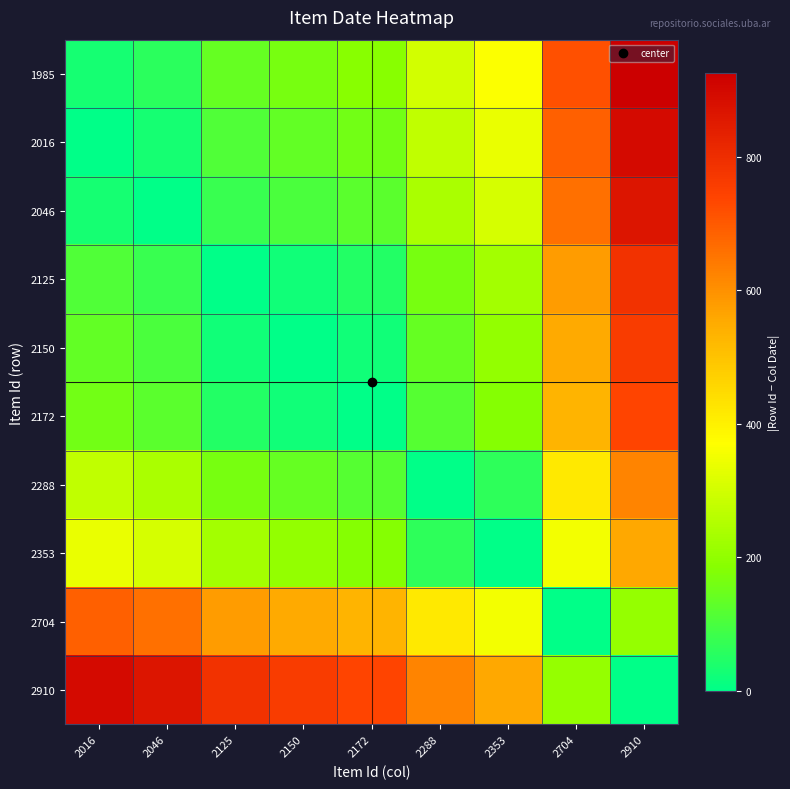

Which series has the largest total across all categories?

2910